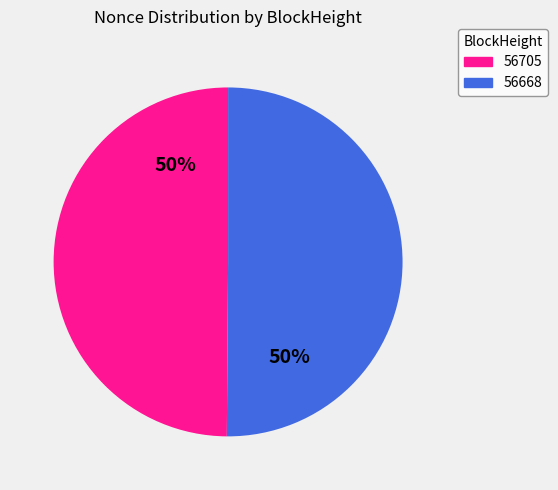

To the nearest percent, what portion does 56668 represent?

50%